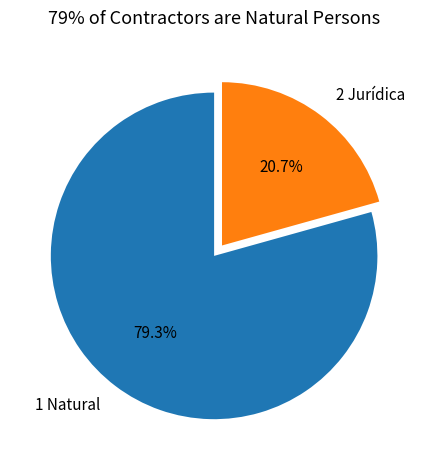

Which category has the smallest portion of the pie?

2 Jurídica